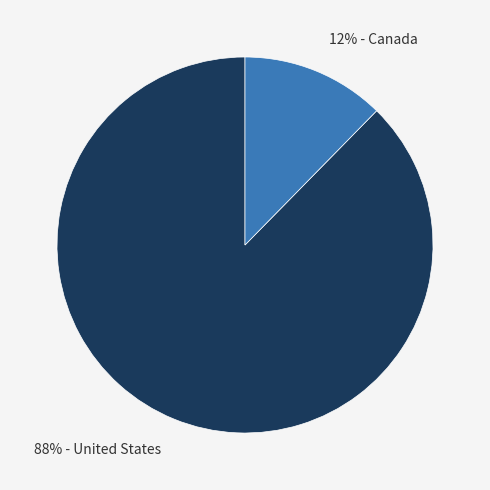

Combined, do 88% - United States and 12% - Canada account for over 50%?

Yes